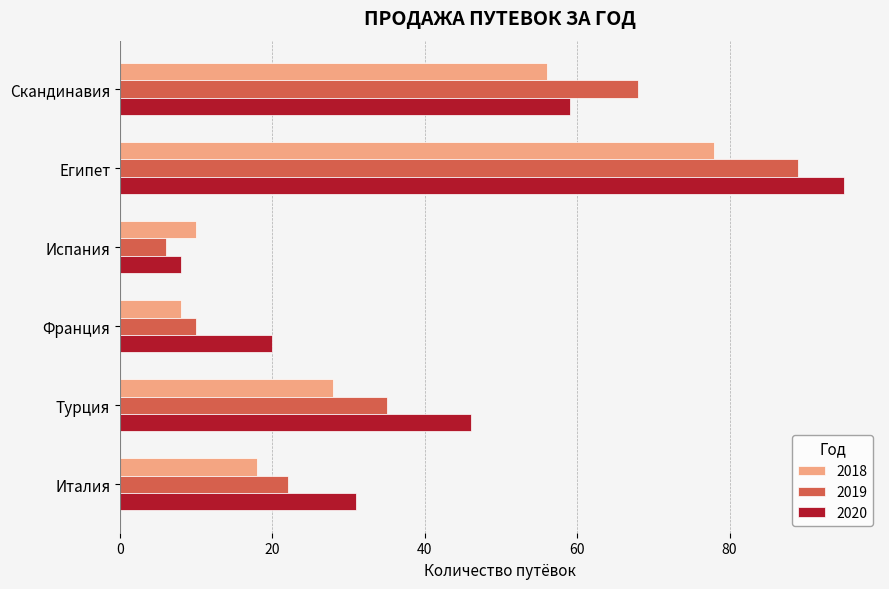

List the labels in order of 2018 value, smallest first.

Франция, Испания, Италия, Турция, Скандинавия, Египет